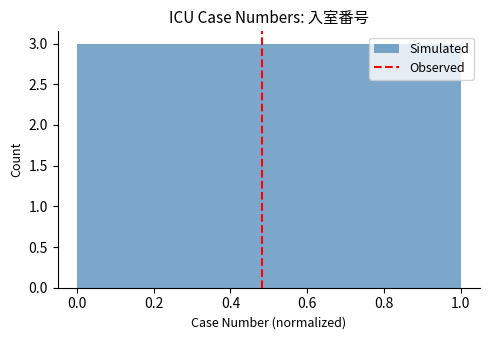

How tall is the bar that spans 0.5 to 0.6 on the x-axis? The values are not printed on the chart, so give them approximately, as read against the axis.

3